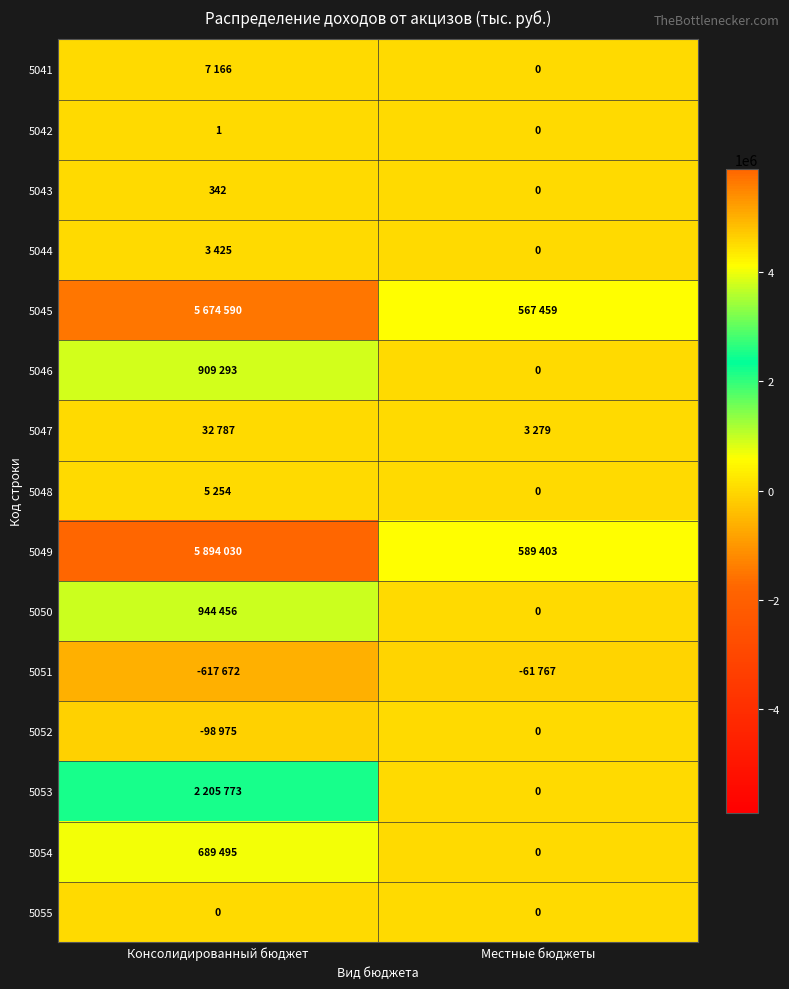

What is the difference between the maximum and minimum values in the 5048 series?

5254